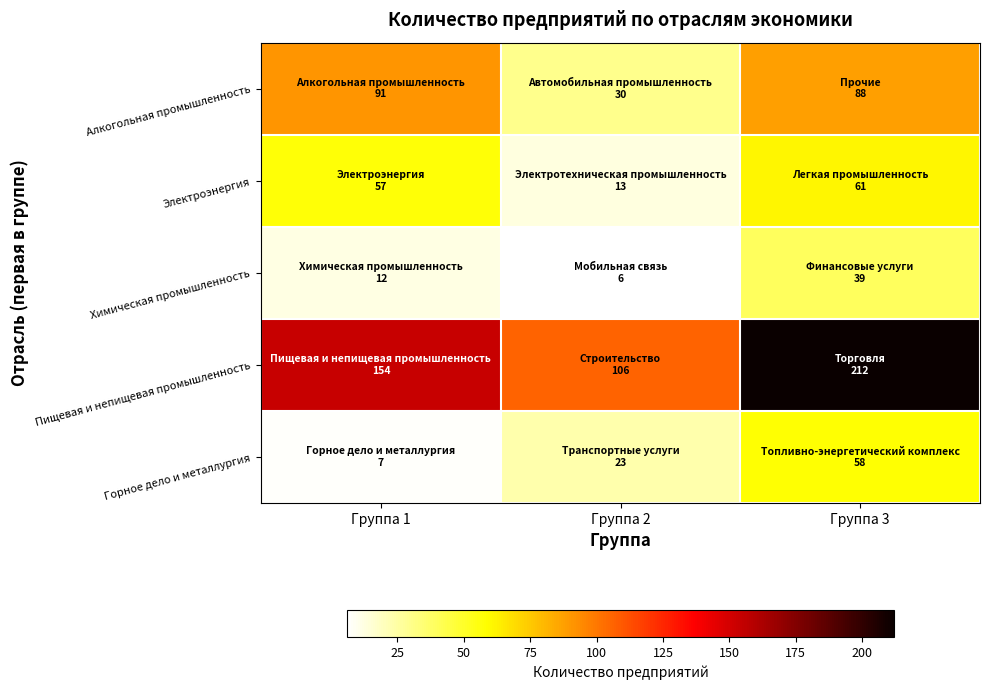

Which category has the highest value across all series?

Группа 3